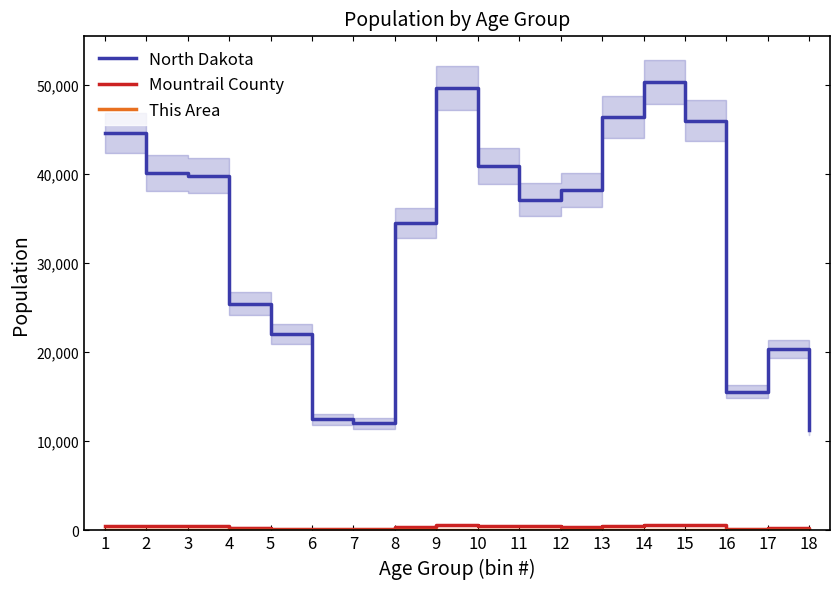

What is the difference between the highest and lowest values at 6?

12484